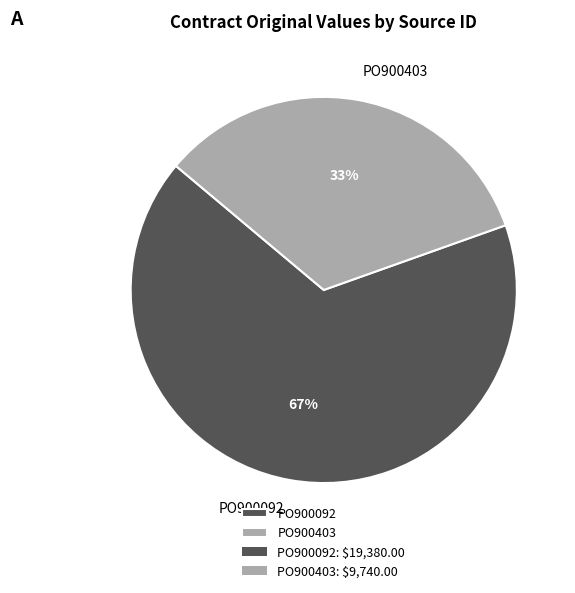

Which has a higher value, PO900403 or PO900092?

PO900092